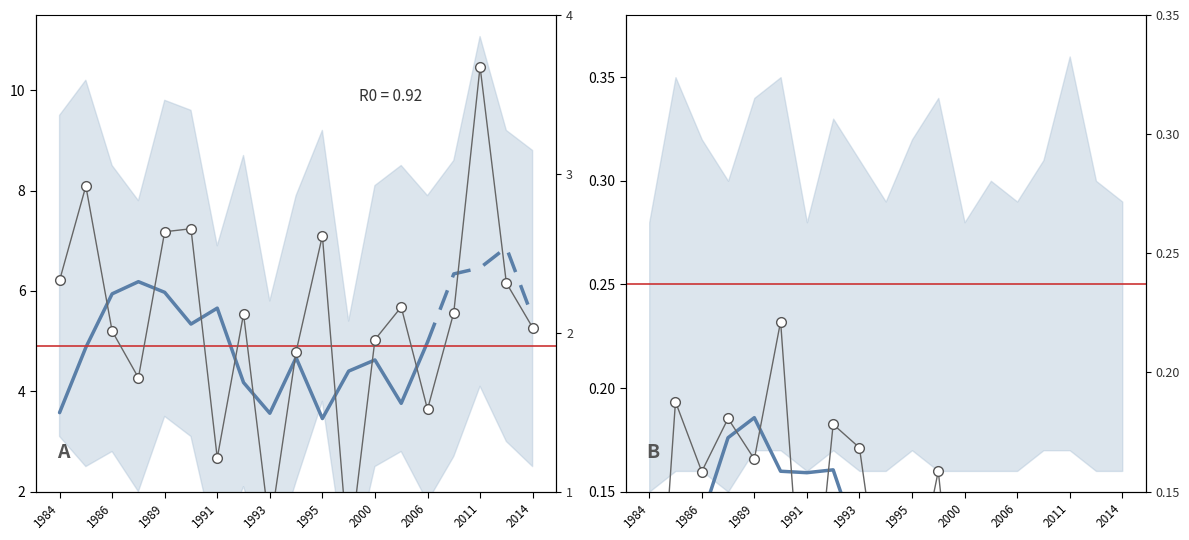

True or false: ratioNoDataMwe has more than 1 interior local peaks.

True